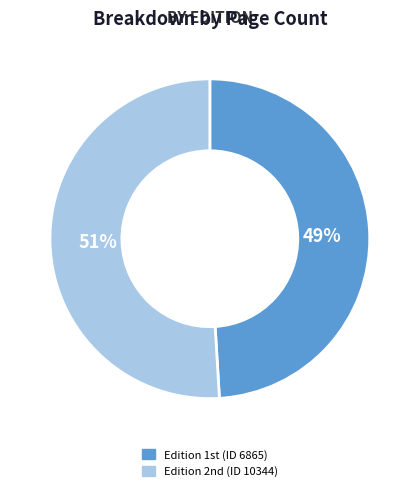

Does any single category account for the majority?

Yes